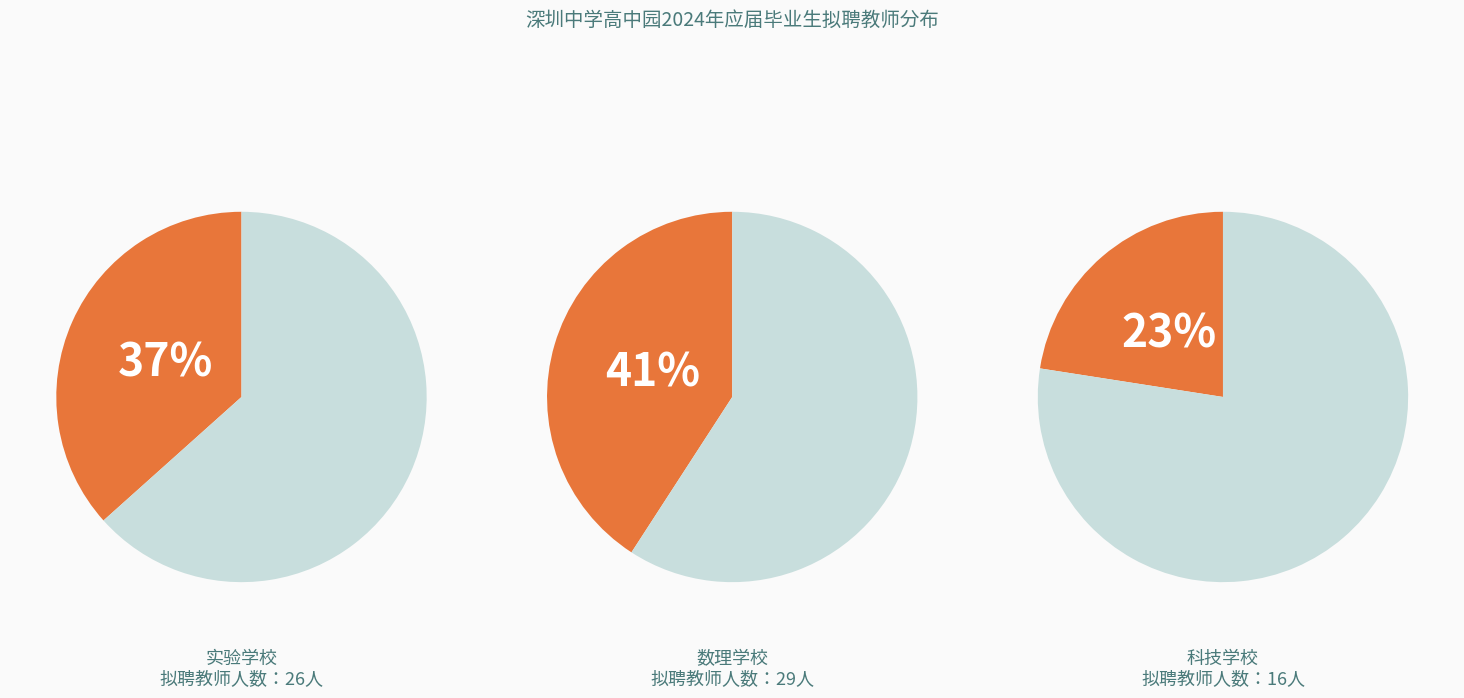

What percentage is NOT represented by 数理?

59.2%